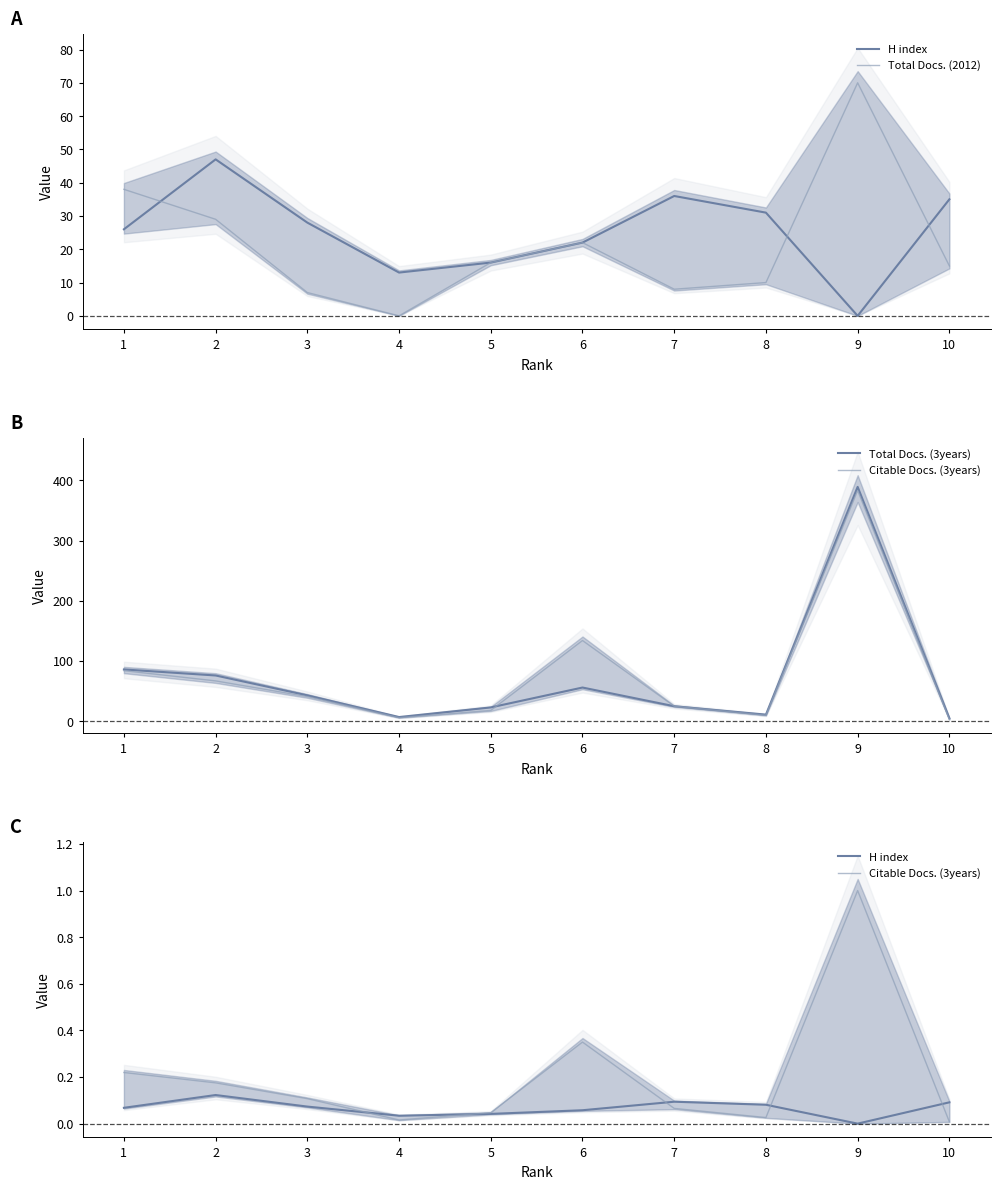

What is the difference between the maximum and second lowest values in the H index series?

0.1